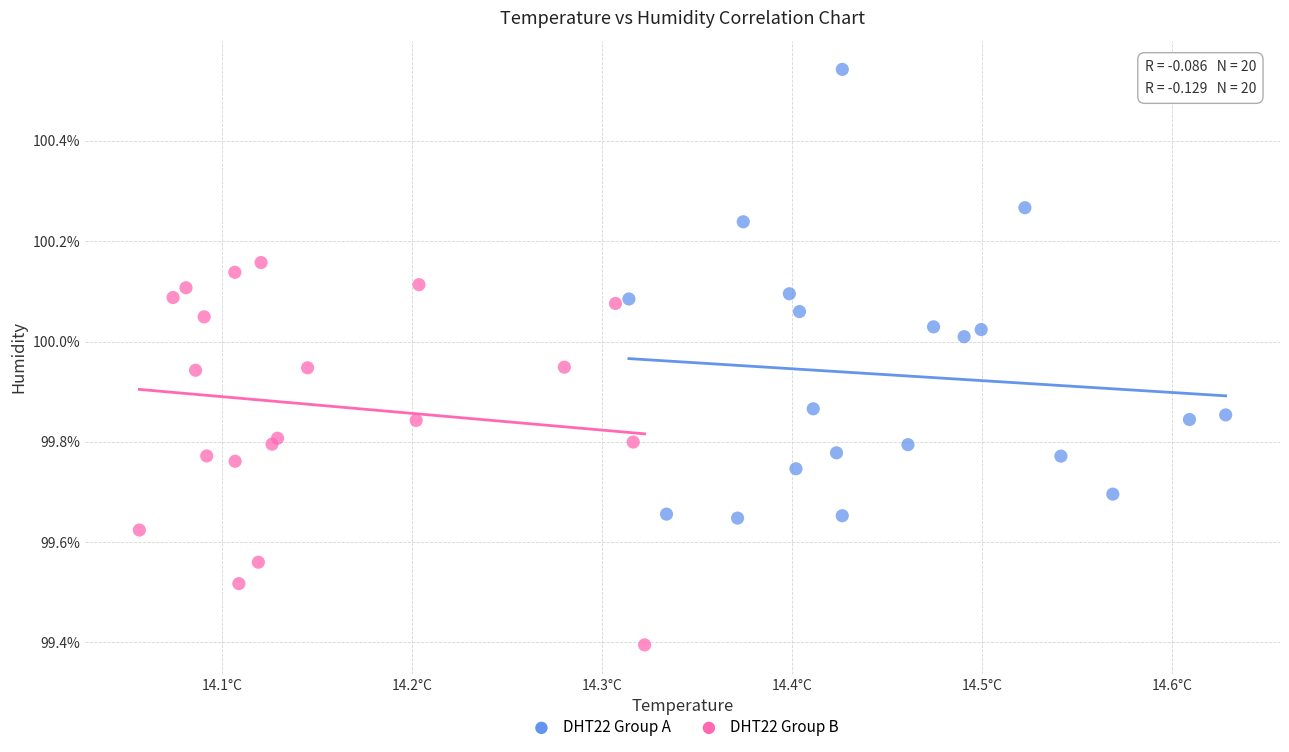

Which series contains the highest Y value?

DHT22 Group A